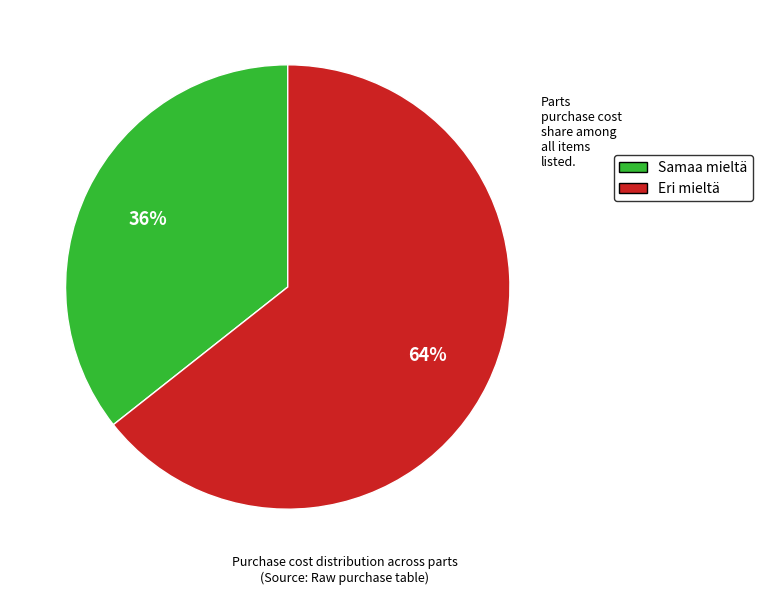

How many segments does this pie chart have?

2